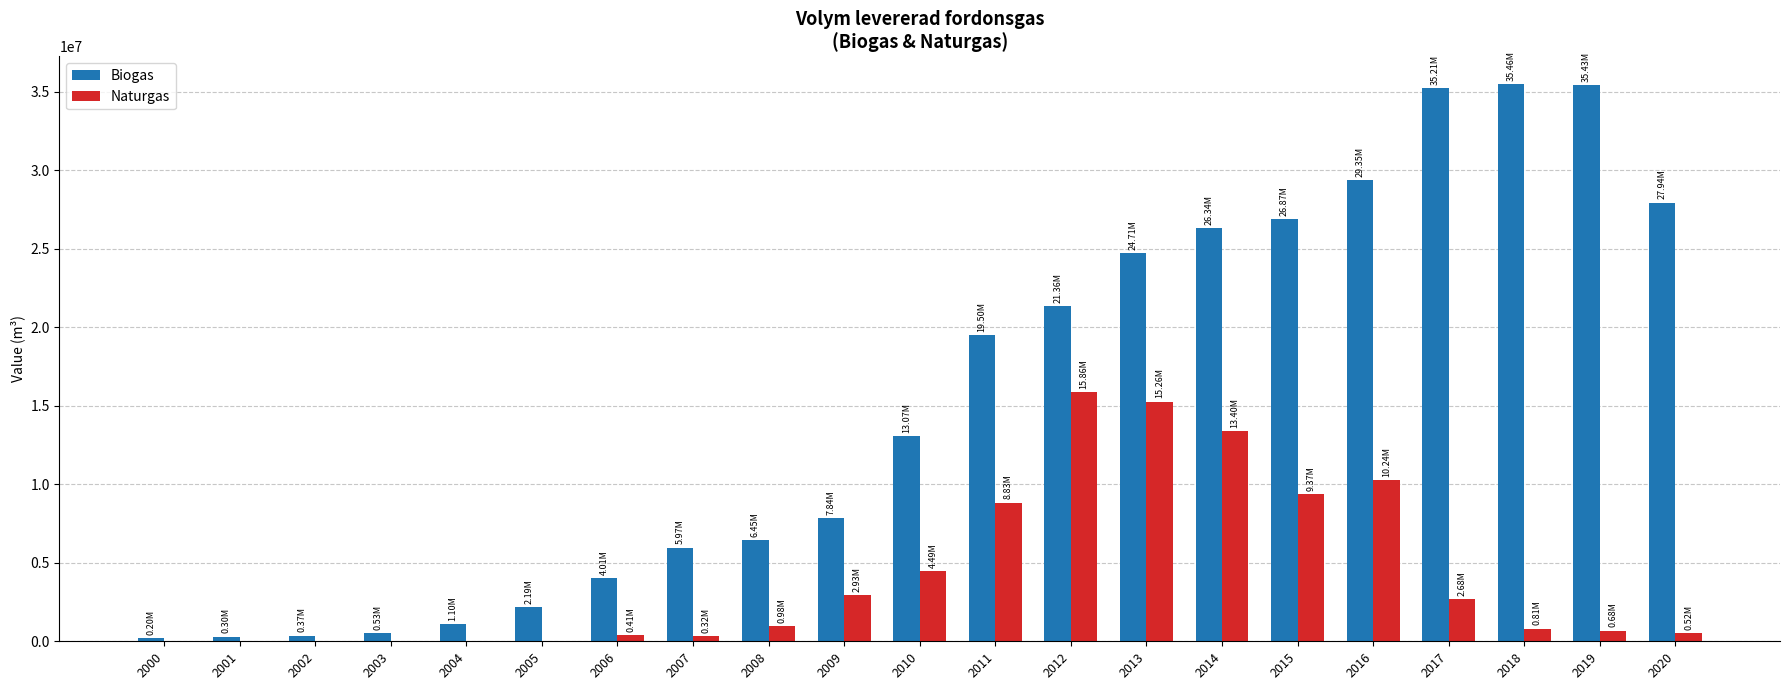

Between 2007 and 2018, which series saw the biggest shift?

Biogas